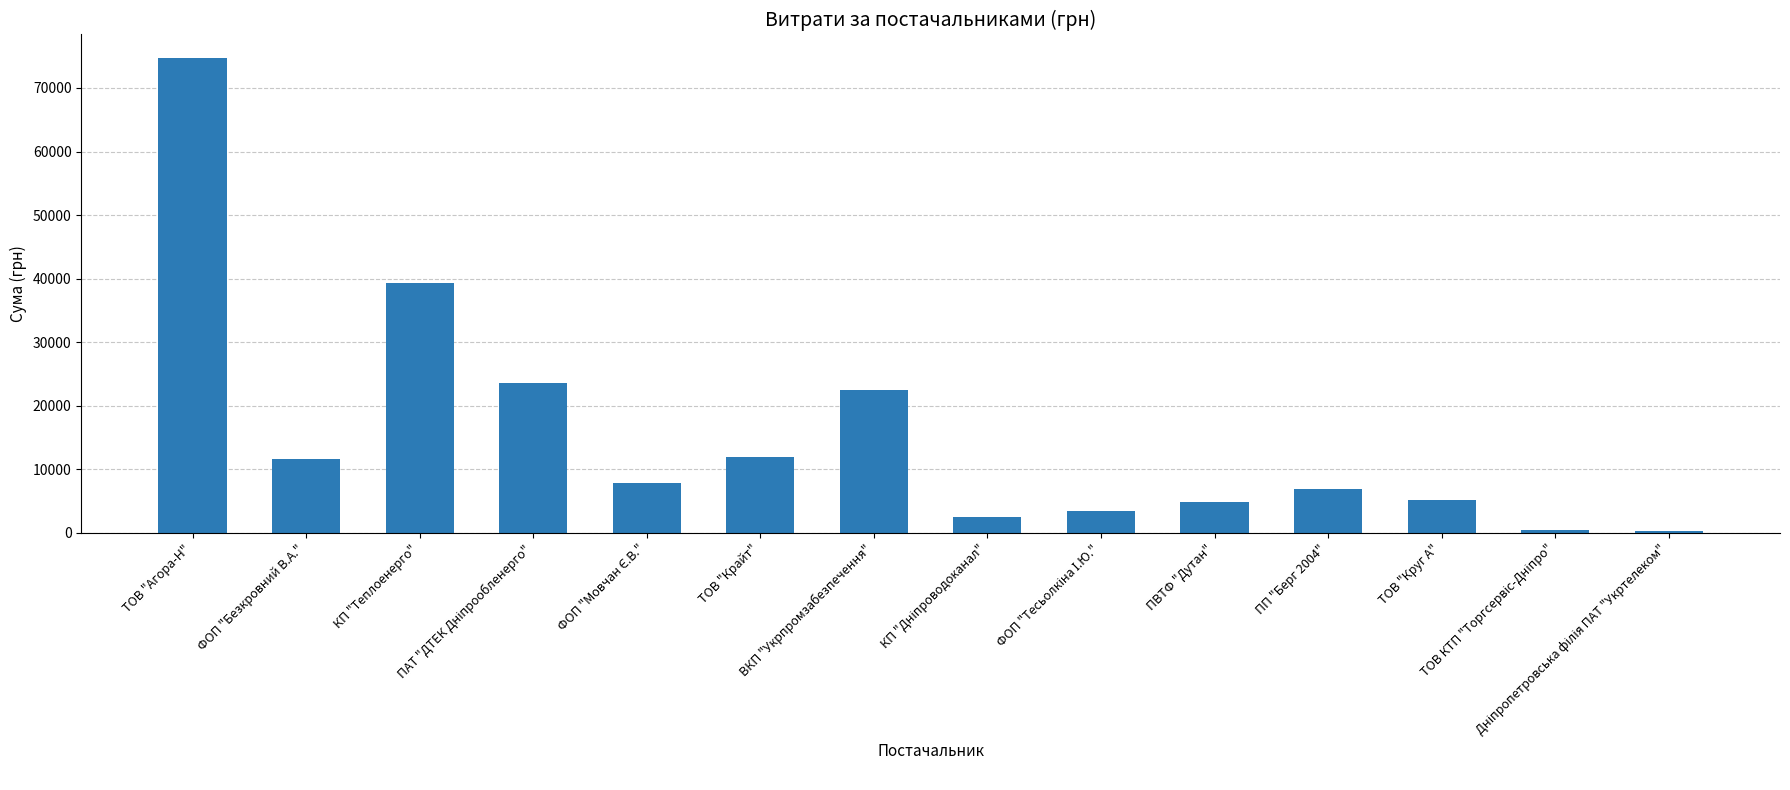

The value at ПП "Берг 2004" is 2827.3. True or false?

False